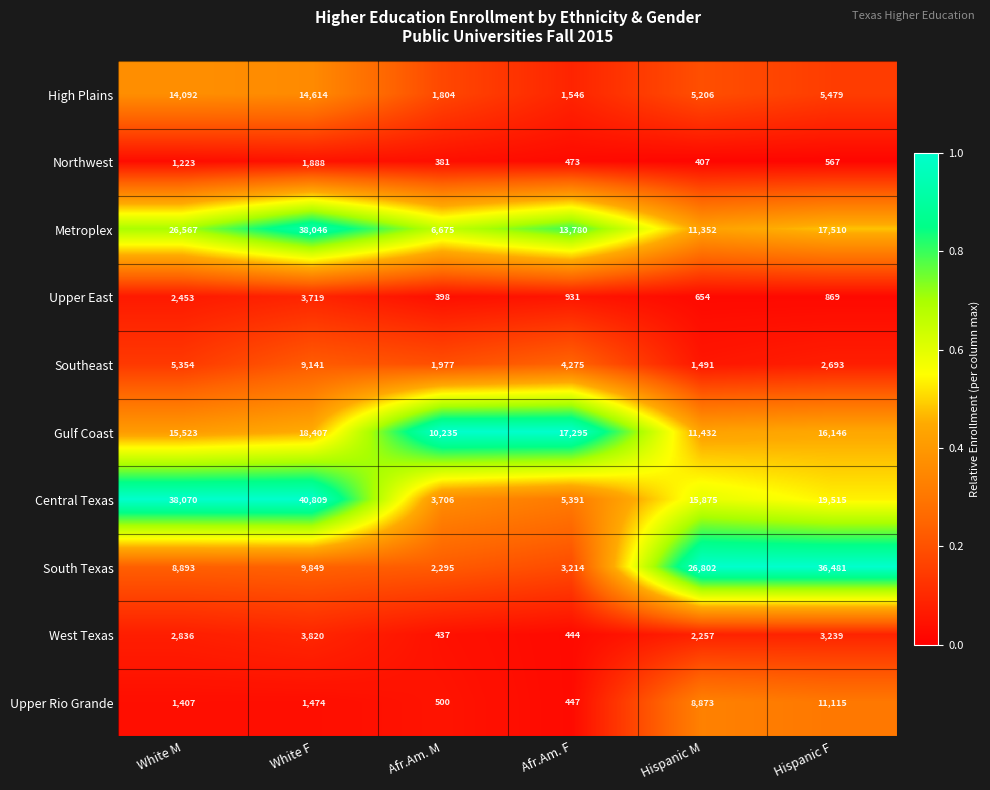

True or false: Metroplex has a value of 9138 at White F.

False